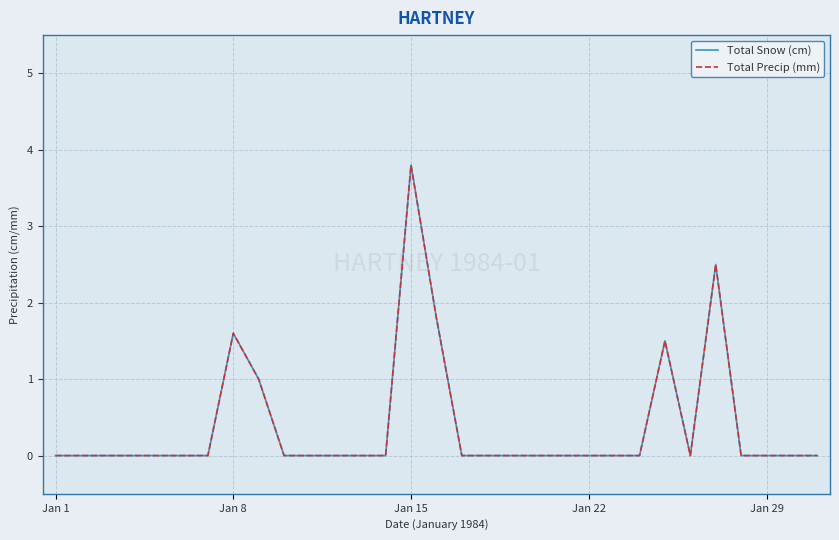

In Total Precip (mm), how many points are higher than both neighbors (excluding endpoints)?

4